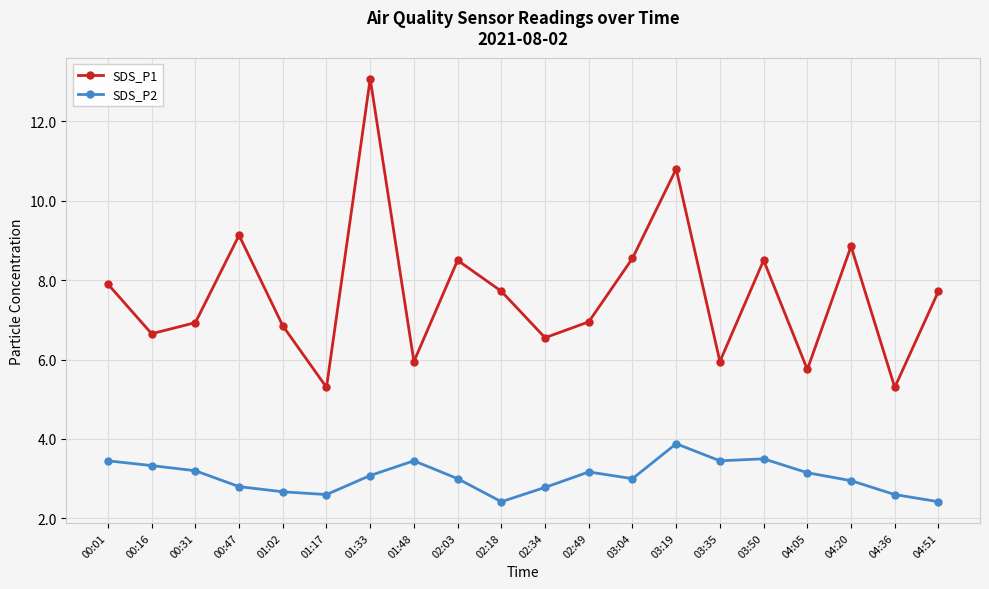

True or false: SDS_P1 has a value of 1.8 at 04:51.

False